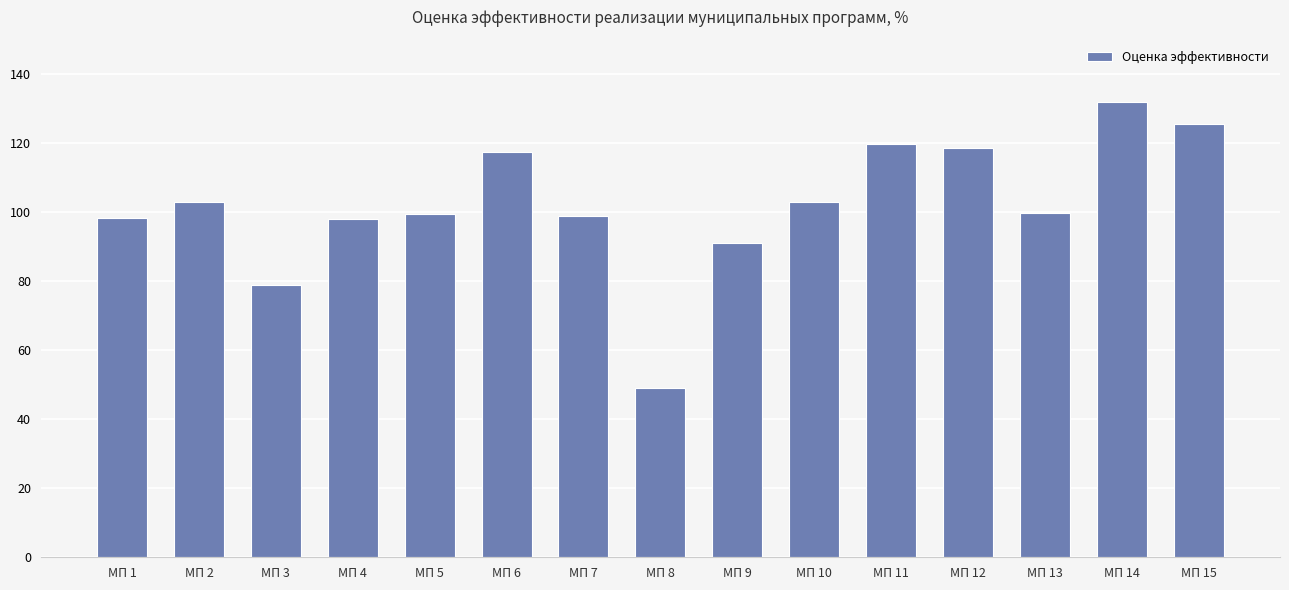

Between МП 10 and МП 4, which is larger?

МП 10